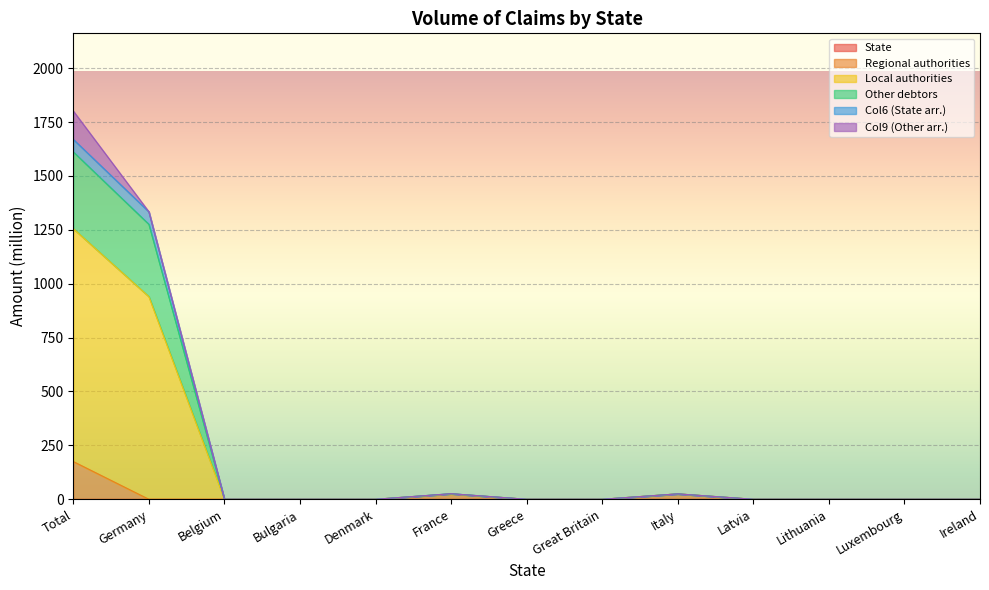

How many lines are shown in the chart?

6